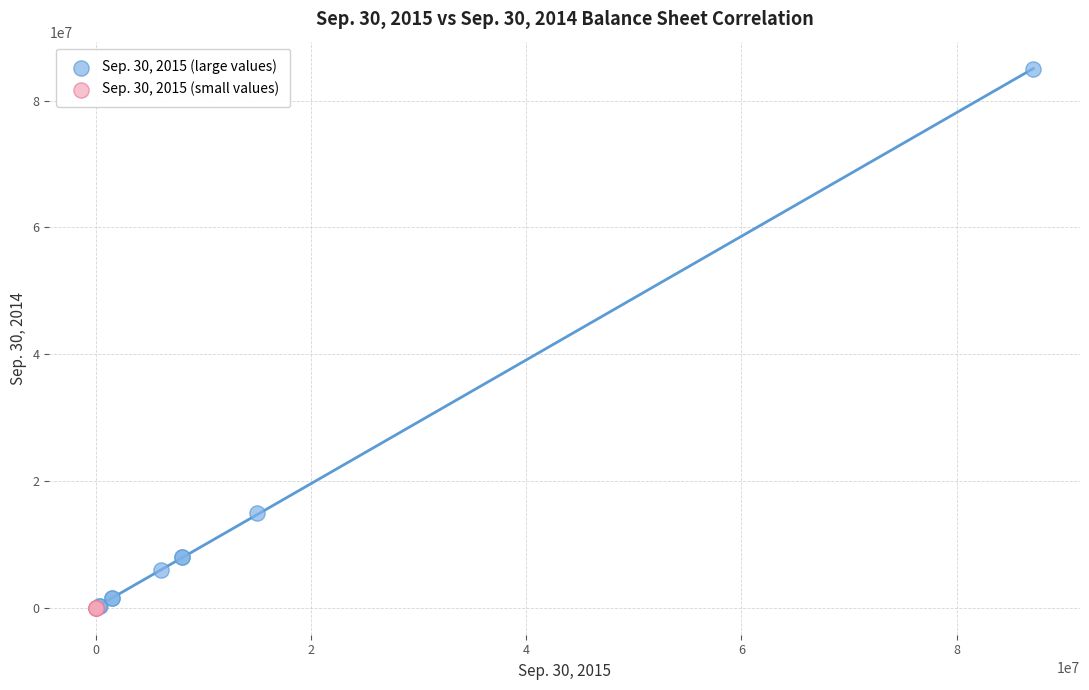

What are all the series names shown in the legend?

Sep. 30, 2015 (large values), Sep. 30, 2015 (small values)